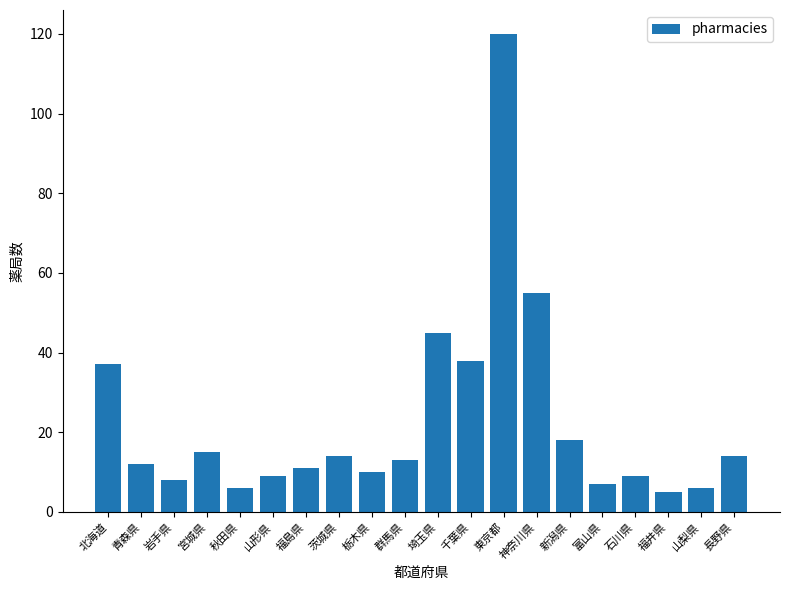

What is the value of the 5th bar from the left?

6